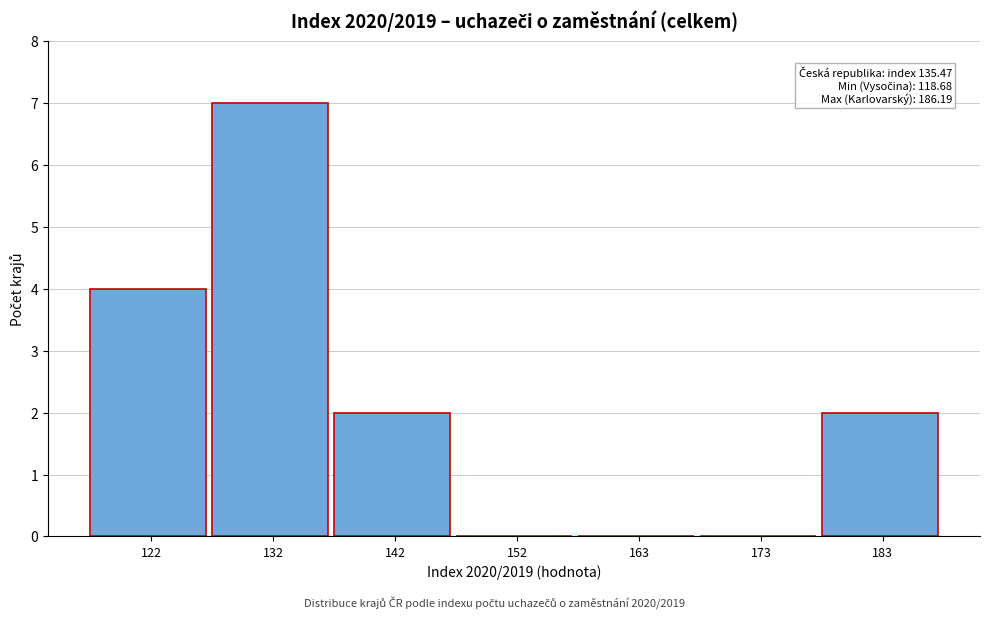

Over which range of the x-axis is the bar tallest?

126 to 138